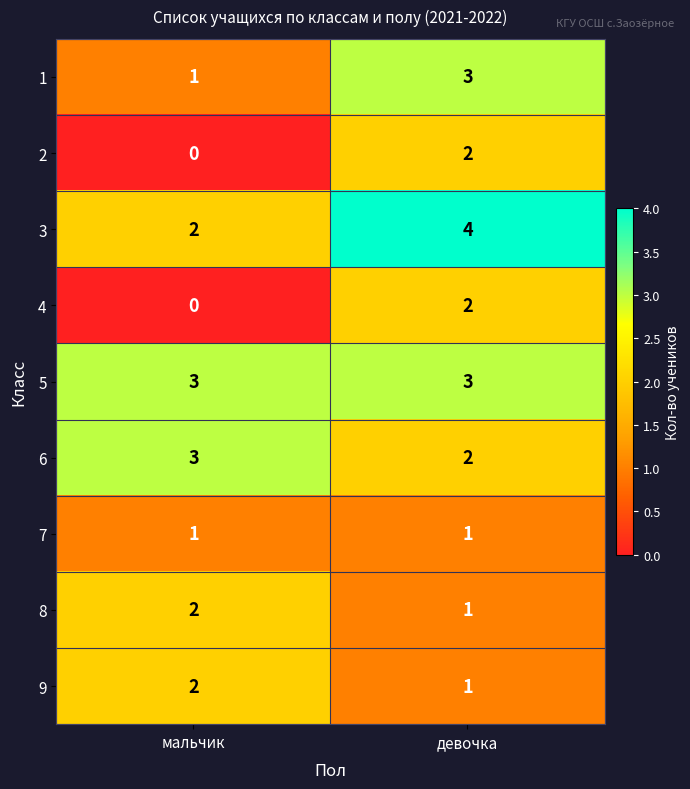

The 1 series shows 1 at мальчик. True or false?

True